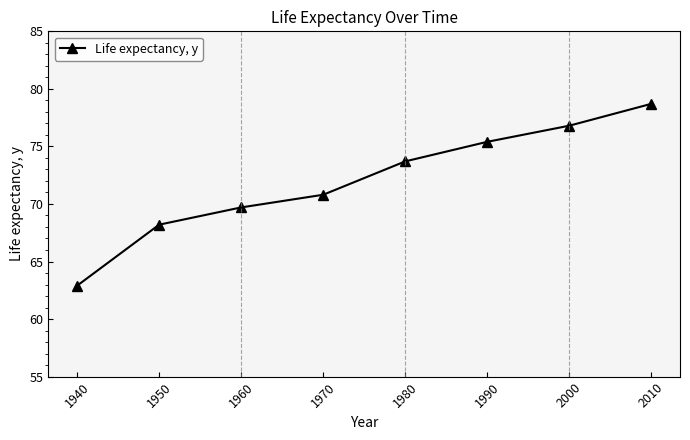

True or false: the data has more than 2 interior local peaks.

False